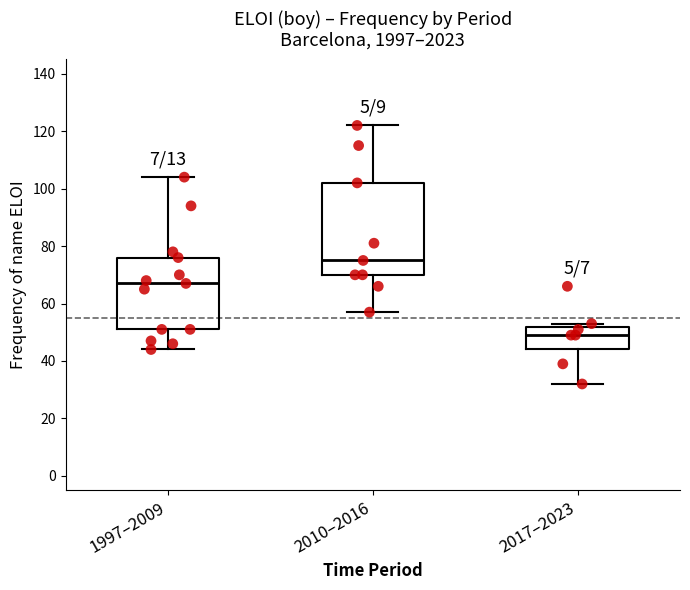

Which box is the tallest, from its lower edge to its upper edge?

2010–2016